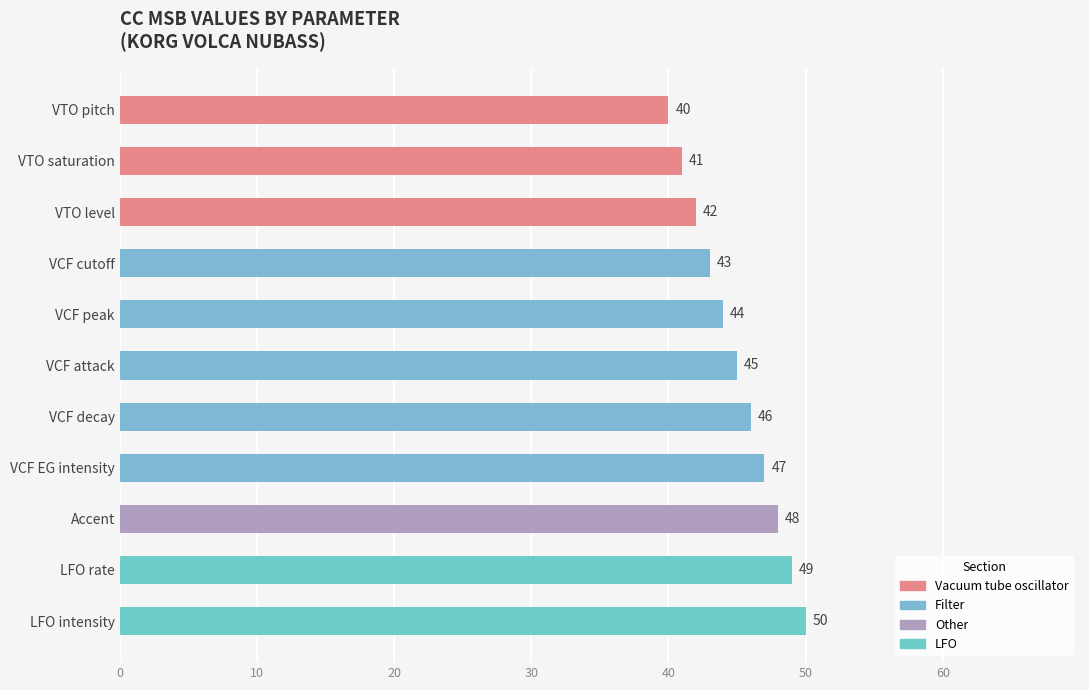

Reading bottom to top, extract all data points from this chart.

50	49	48	47	46	45	44	43	42	41	40